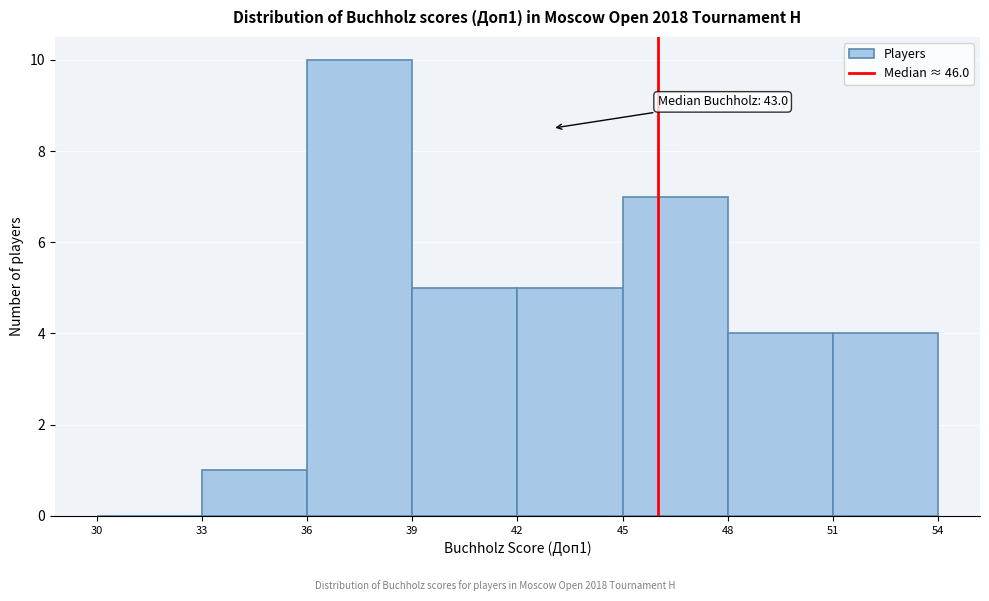

Over which range of the x-axis is the bar tallest?

36 to 39